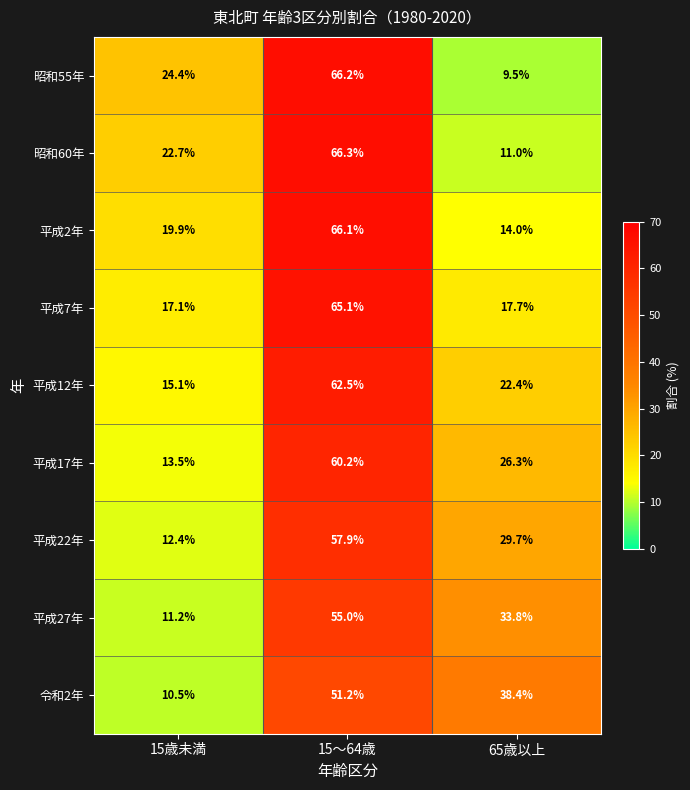

What is the difference between the highest and lowest values at 15歳未満?

13.9